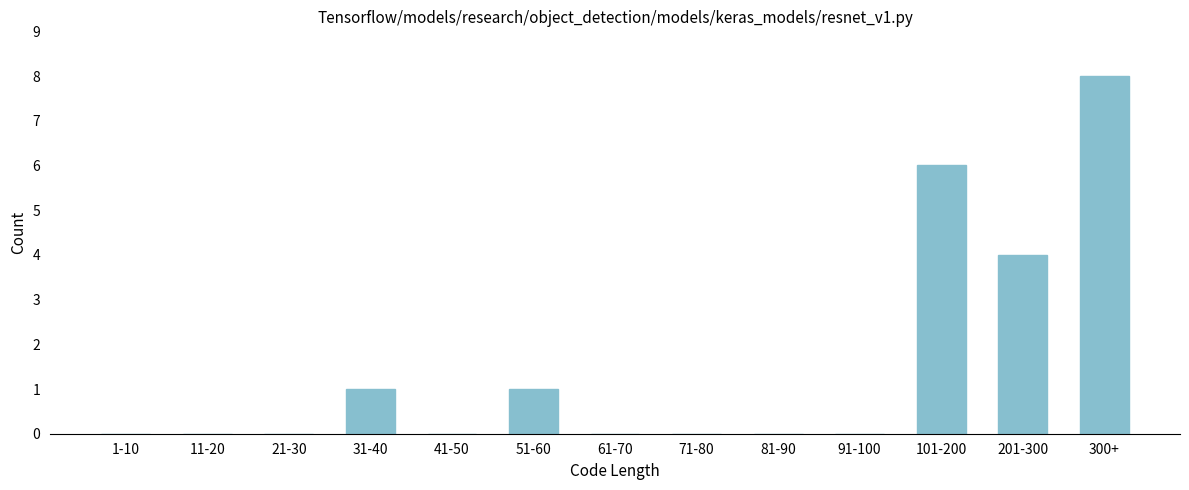

Reading left to right, what are all the values shown in this chart?

1-10=0	11-20=0	21-30=0	31-40=1	41-50=0	51-60=1	61-70=0	71-80=0	81-90=0	91-100=0	101-200=6	201-300=4	300+=8